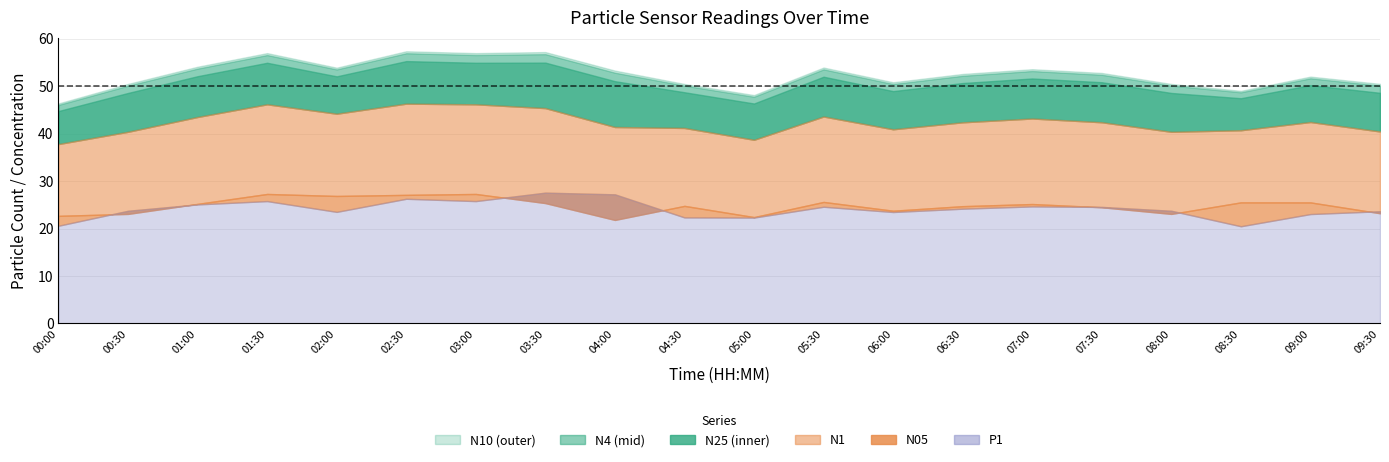

Which series has the largest range (max minus min)?

N10